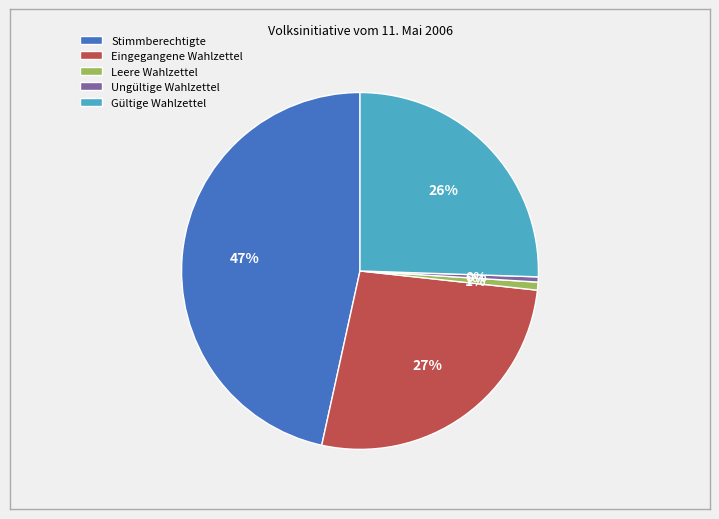

Approximately how many times larger is the value at Gültige Wahlzettel compared to Ungültige Wahlzettel?

54.2